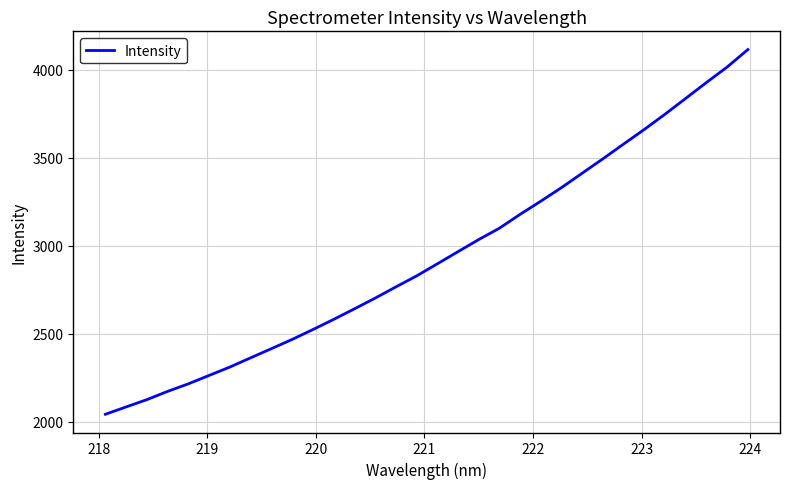

What is the maximum value shown in the chart?

4113.8